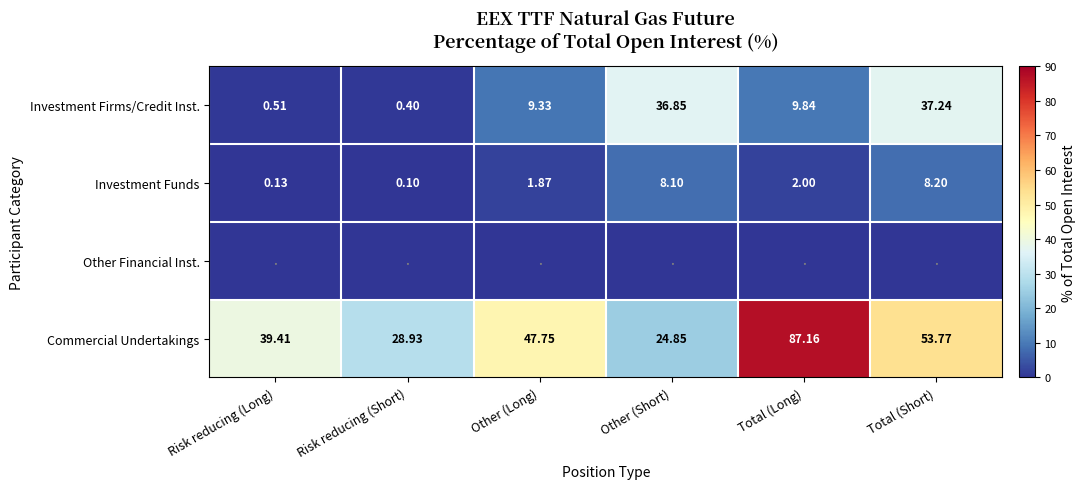

List the labels in order of Investment Funds value, largest first.

Total (Short), Other (Short), Total (Long), Other (Long), Risk reducing (Long), Risk reducing (Short)